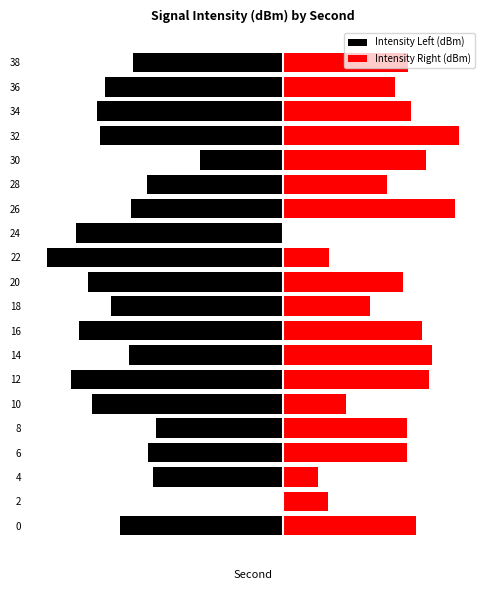

What is the value of the Intensity Right (dBm) bar at the 5th from the left?

14.2